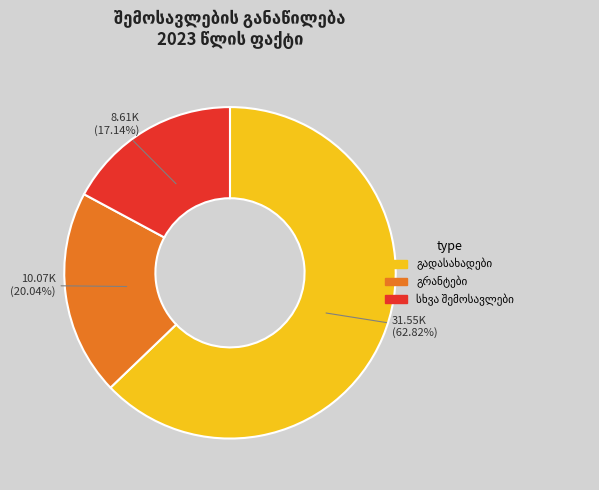

Is there any slice that represents more than half of the pie?

Yes